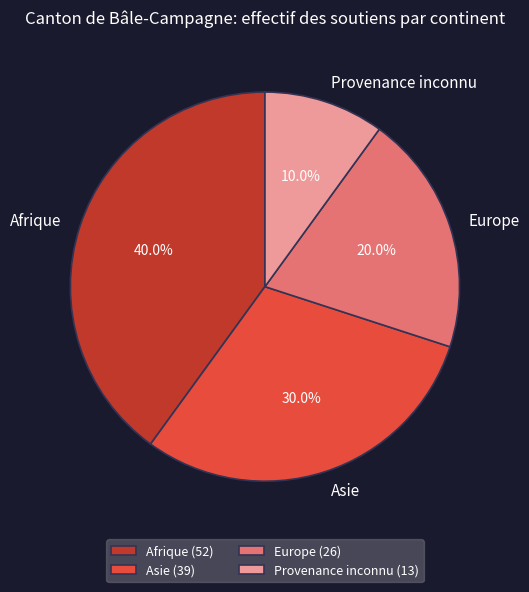

Which category has the biggest portion of the pie?

Afrique